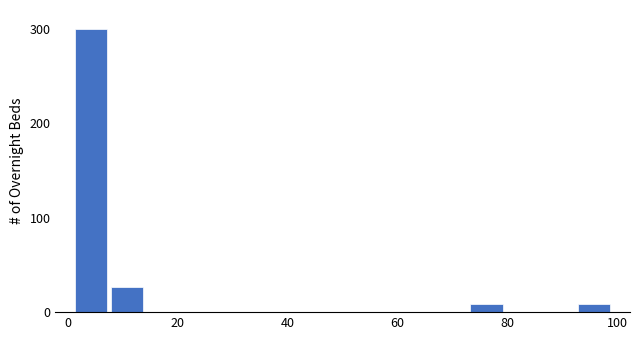

Read against the x-axis, roughly where is the centre of the tallest bar?

4